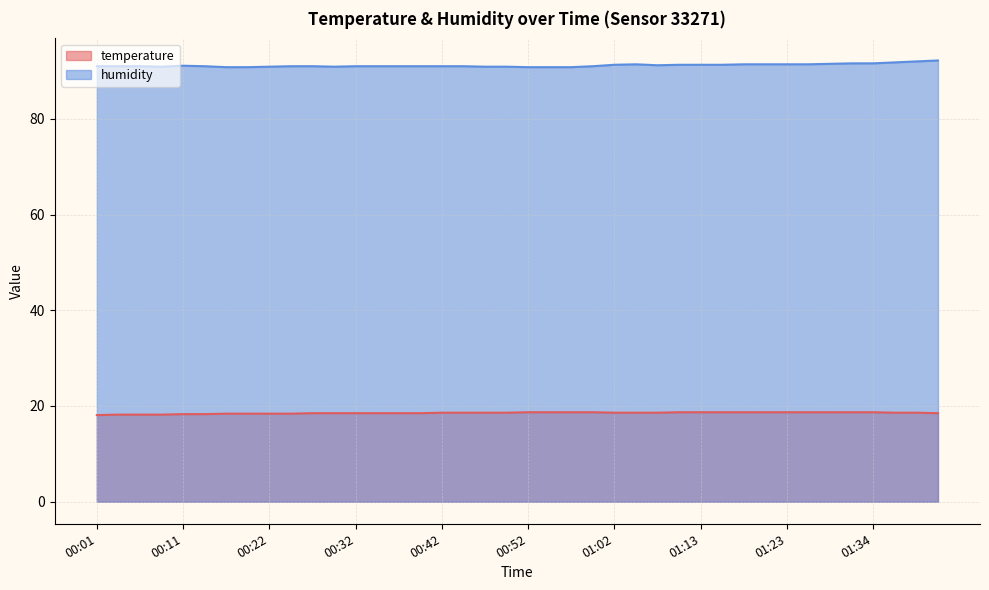

Does the chart display data point markers on the line(s)?

No